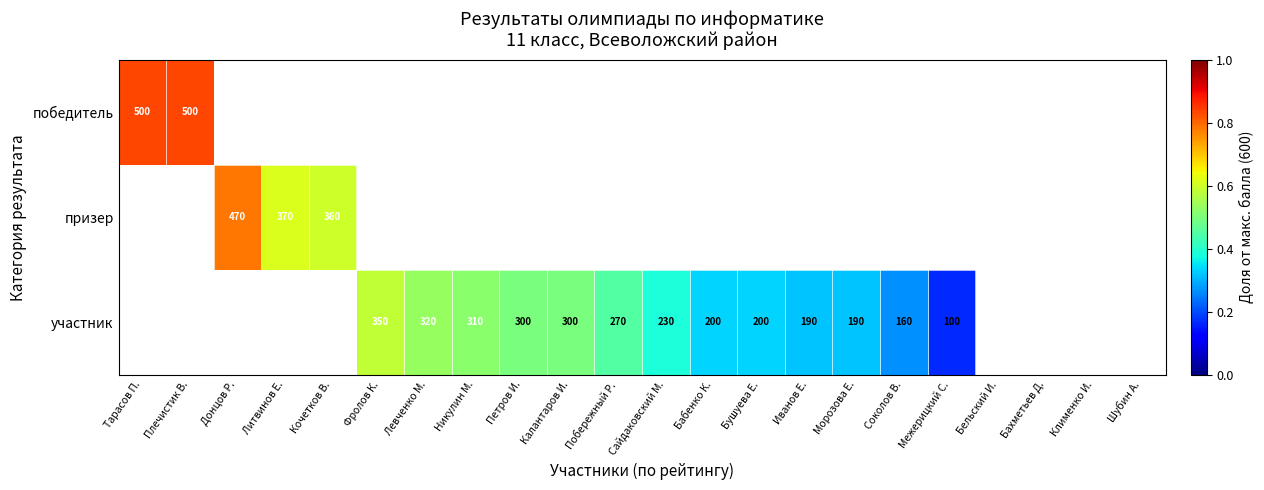

The value of призер at Донцов Р. is 325. True or false?

False